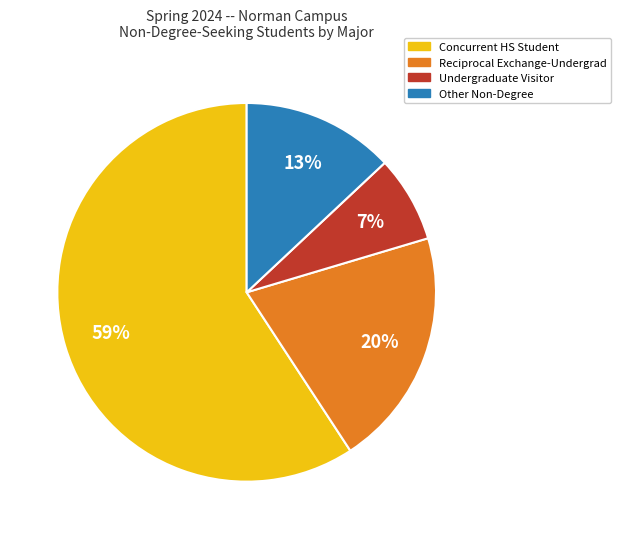

The Undergraduate Visitor slice represents 7% of the pie. True or false?

True